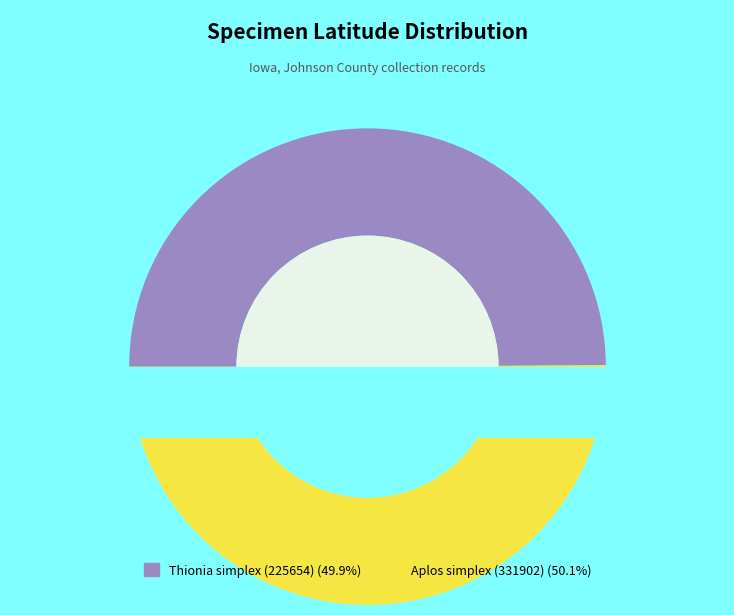

Rank the categories by value from highest to lowest.

Aplos simplex (331902), Thionia simplex (225654)